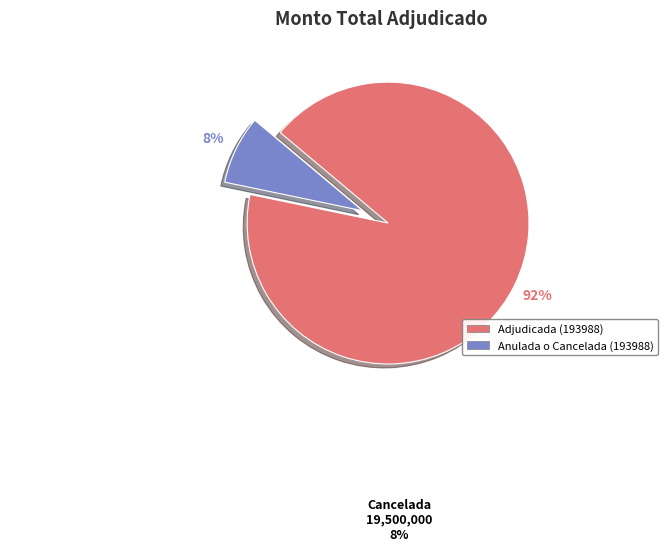

Approximately how many times larger is the value at Anulada o Cancelada (193988) compared to Adjudicada (193988)?

0.1